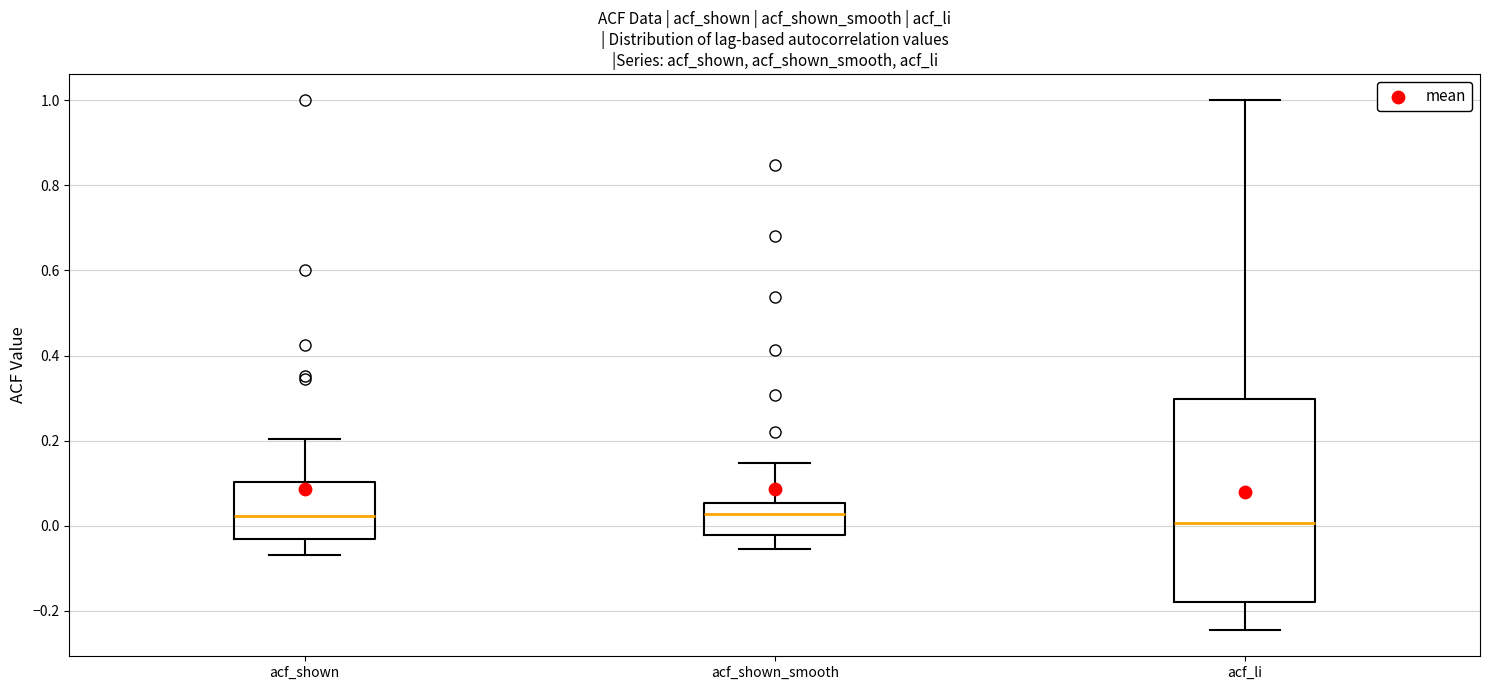

Which box is the tallest, from its lower edge to its upper edge?

acf_li